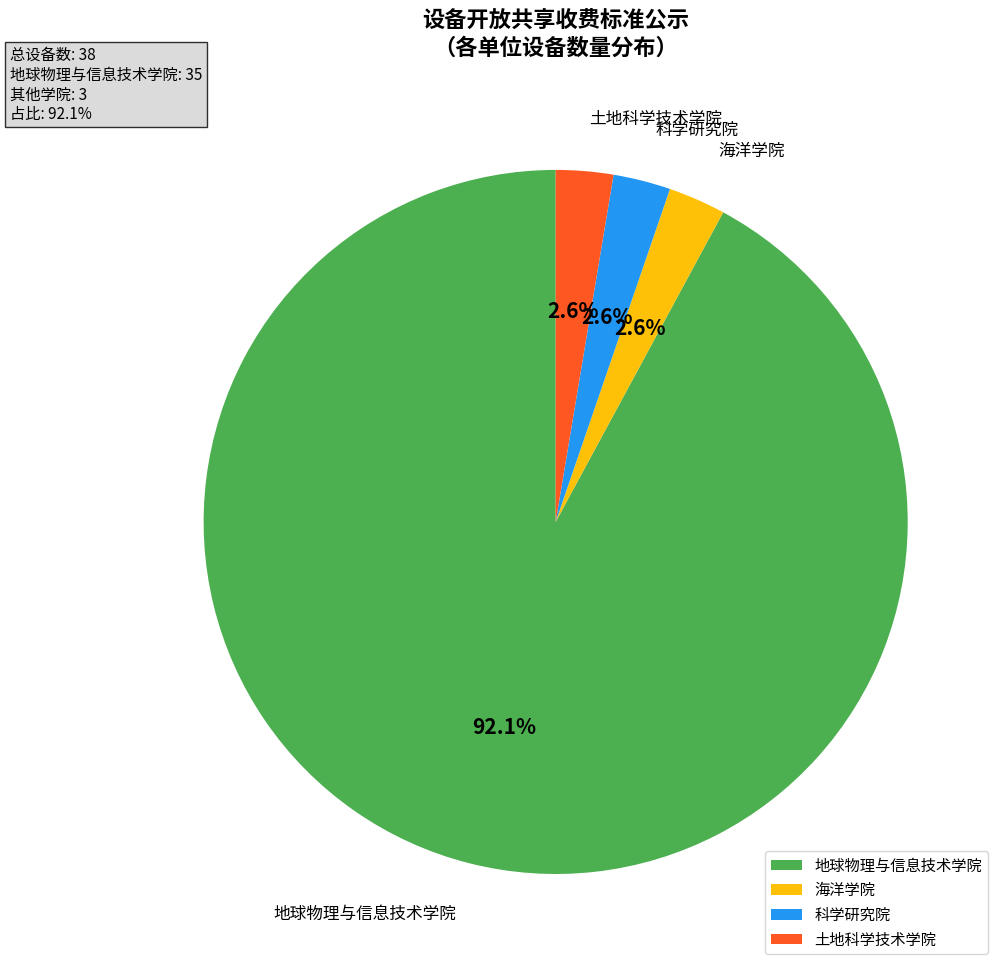

True or false: 土地科学技术学院 accounts for 3% of the total.

True